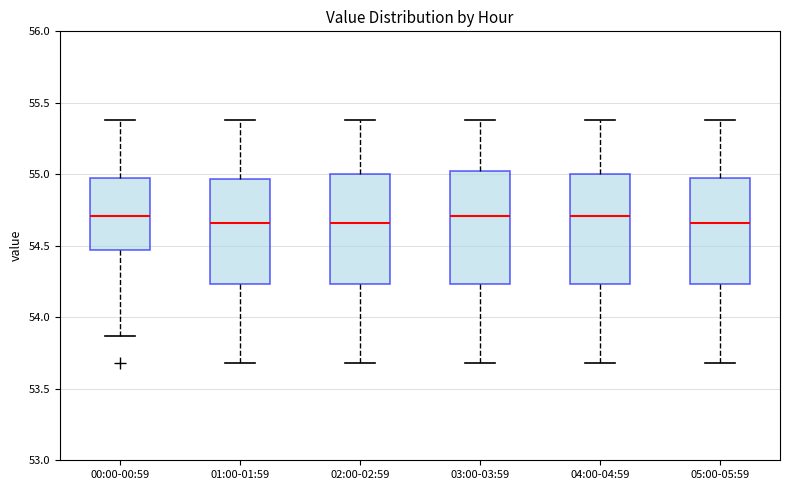

Where does the upper whisker of the box for 04:00-04:59 end on the y-axis? The values are not printed on the chart, so give them approximately, as read against the axis.

55.40